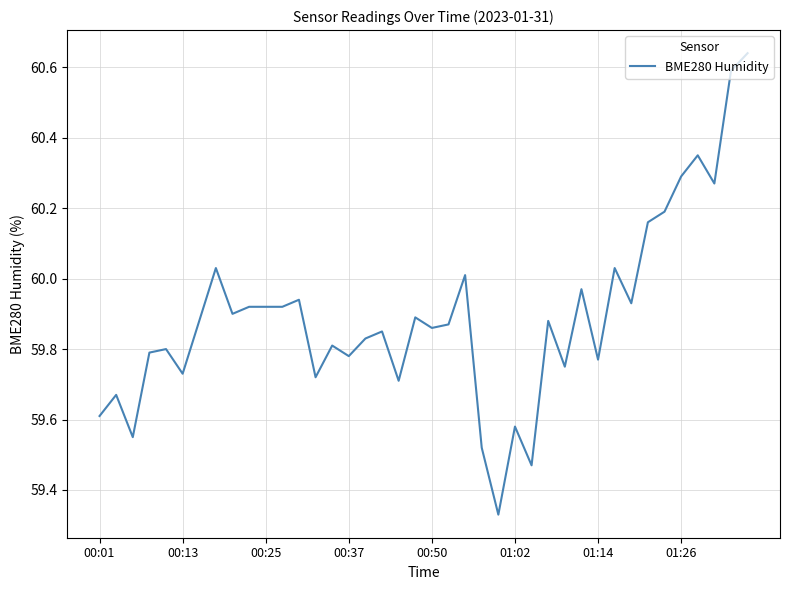

What is the difference between the maximum and minimum values?

1.3